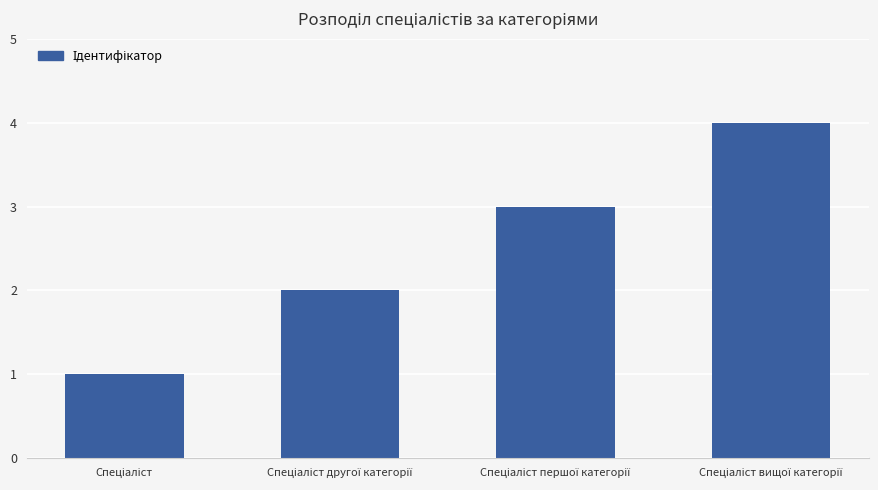

Reading left to right, what are all the values shown in this chart?

1	2	3	4